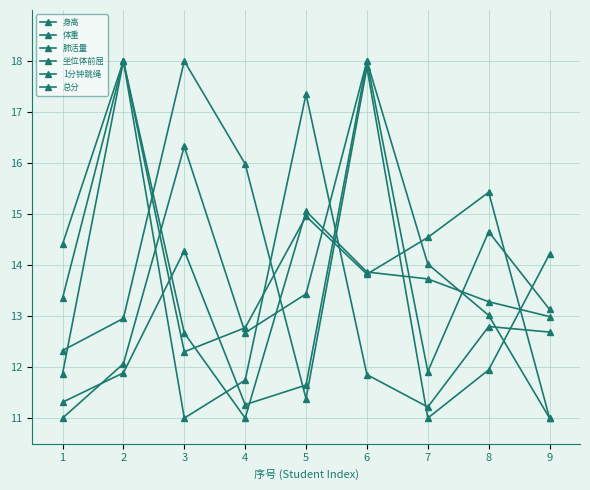

How many distinct data groups are displayed?

6